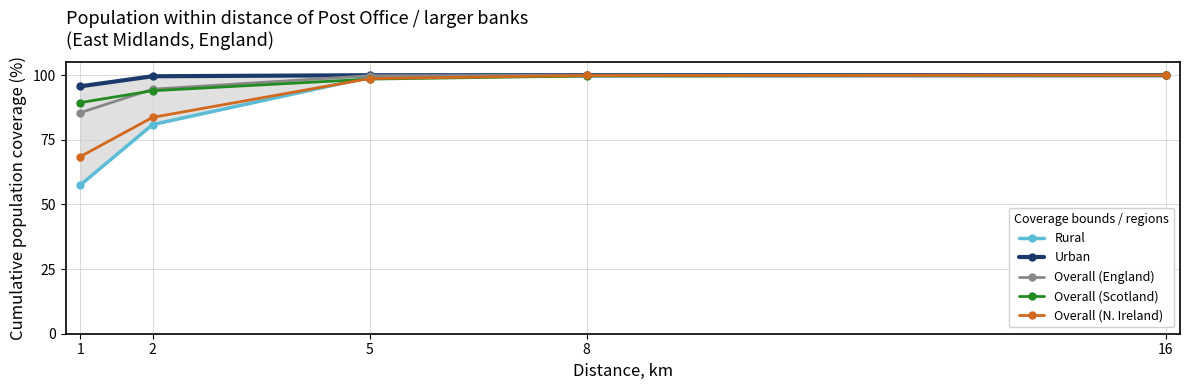

True or false: Overall (Scotland) has more than 1 interior local peaks.

False